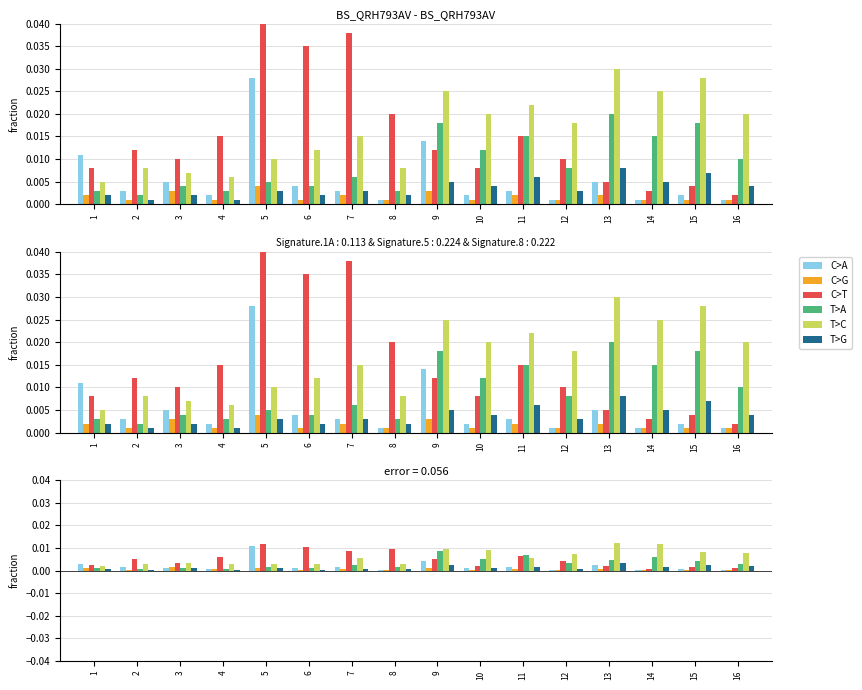

True or false: T>C has a value of 0.0 at 3.

False